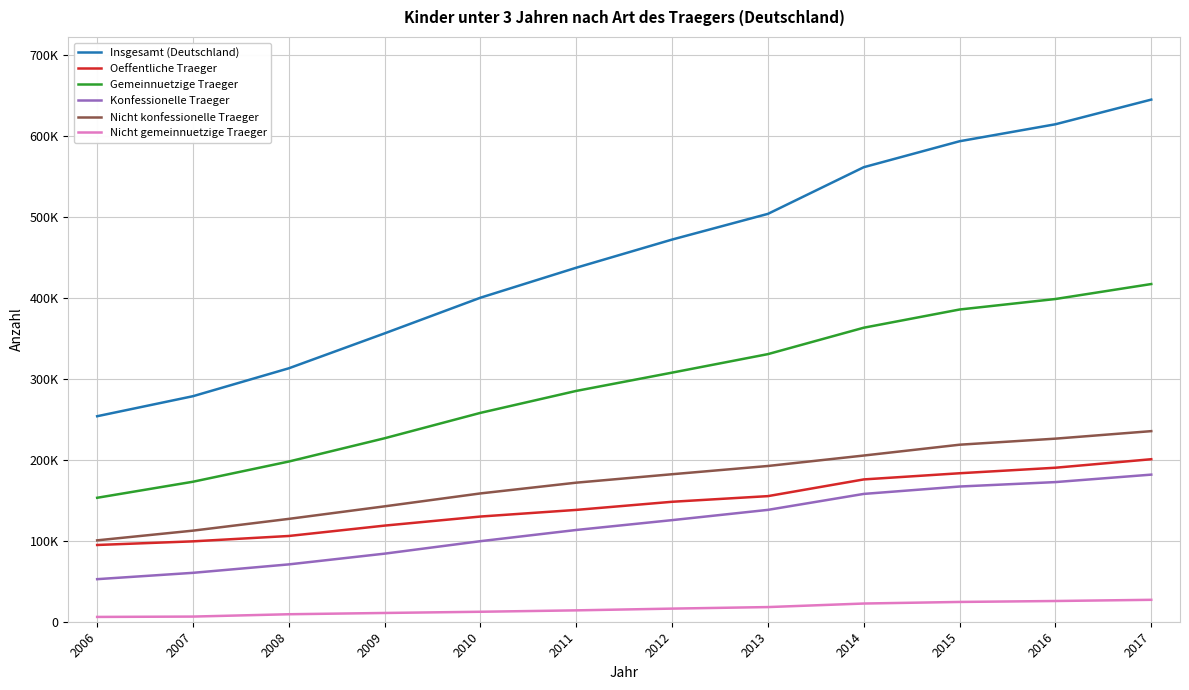

What are all the series names shown in the legend?

Insgesamt (Deutschland), Oeffentliche Traeger, Gemeinnuetzige Traeger, Konfessionelle Traeger, Nicht konfessionelle Traeger, Nicht gemeinnuetzige Traeger